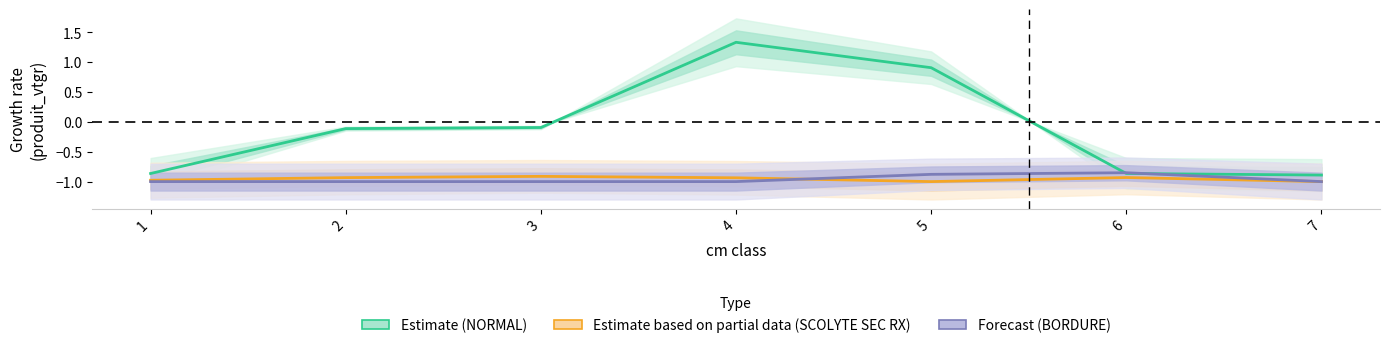

Reading left to right, extract all data points from this chart.

Estimate (NORMAL): 1=-0.9	2=-0.1	3=-0.1	4=1.3	5=0.9	6=-0.9	7=-0.9
Estimate based on partial data (SCOLYTE SEC RX): 1=-1.0	2=-0.9	3=-0.9	4=-0.9	5=-1.0	6=-0.9	7=-1.0
Forecast (BORDURE): 1=-1.0	2=-1.0	3=-1.0	4=-1.0	5=-0.9	6=-0.9	7=-1.0